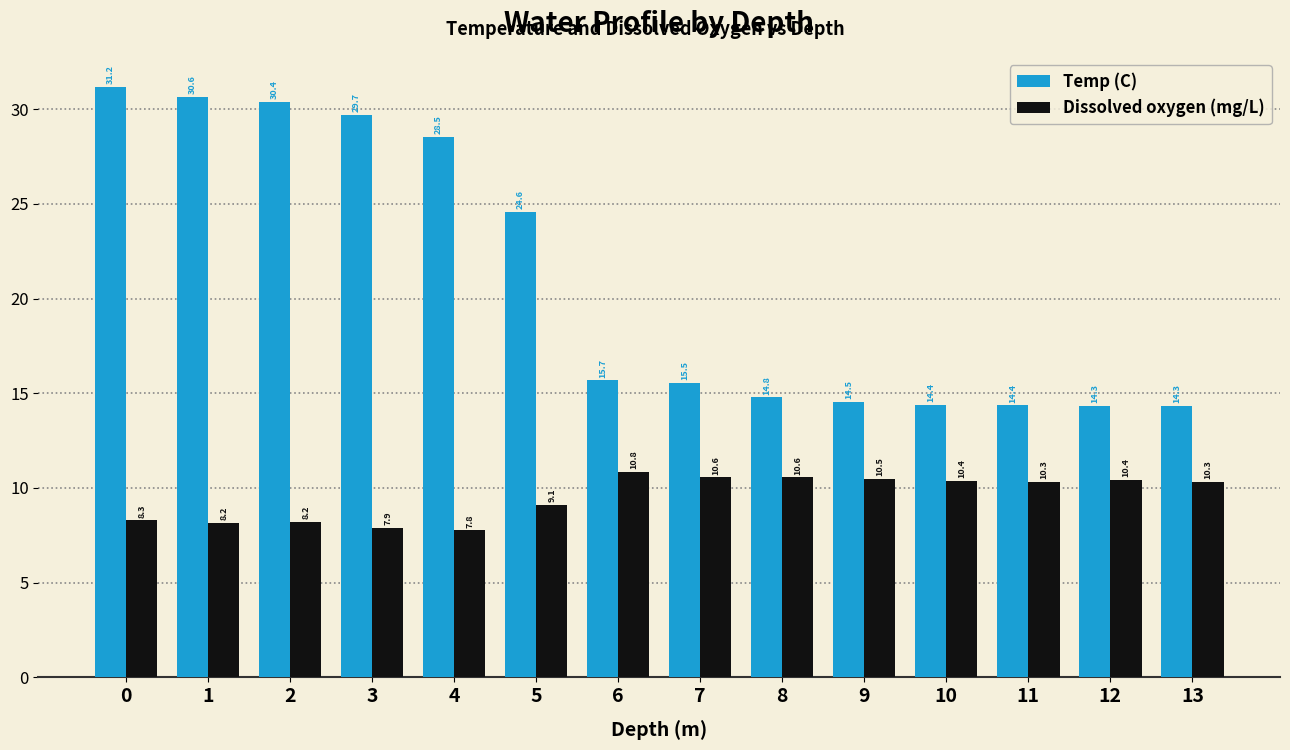

The Dissolved oxygen (mg/L) series shows 5.5 at 0. True or false?

False